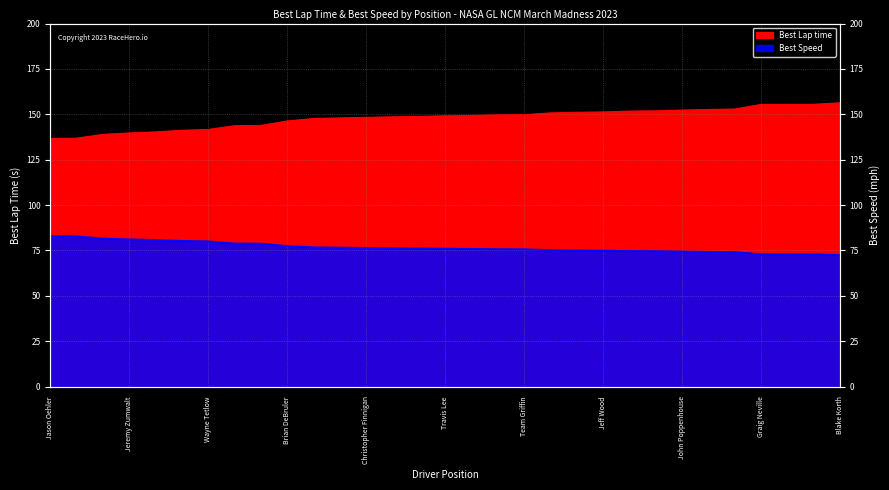

What is the sum of the Best Speed values at Brian DeBruler and Steve Pruden?

156.3